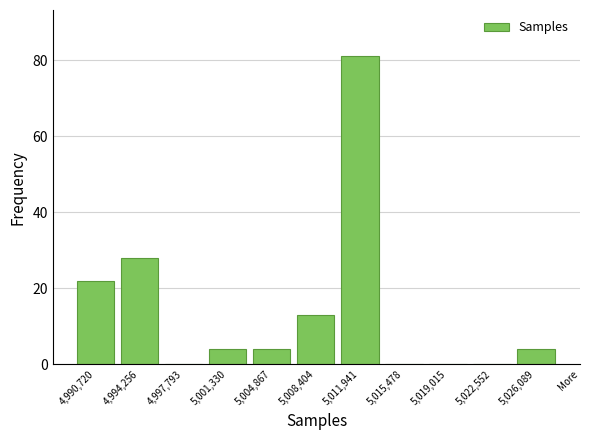

Reading left to right, list all the values displayed in this chart.

4,990,720=22	4,994,256=28	4,997,793=0	5,001,330=4	5,004,867=4	5,008,404=13	5,011,941=81	5,015,478=0	5,019,015=0	5,022,552=0	5,026,089=4